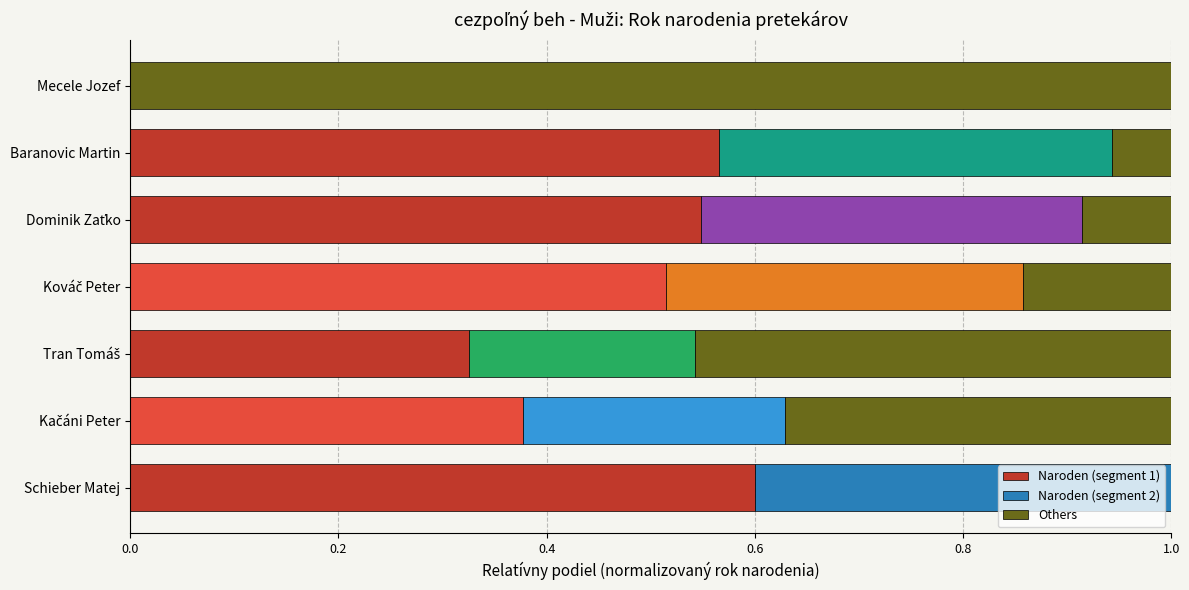

What is the total value across all series at Baranovic Martin?

1.0